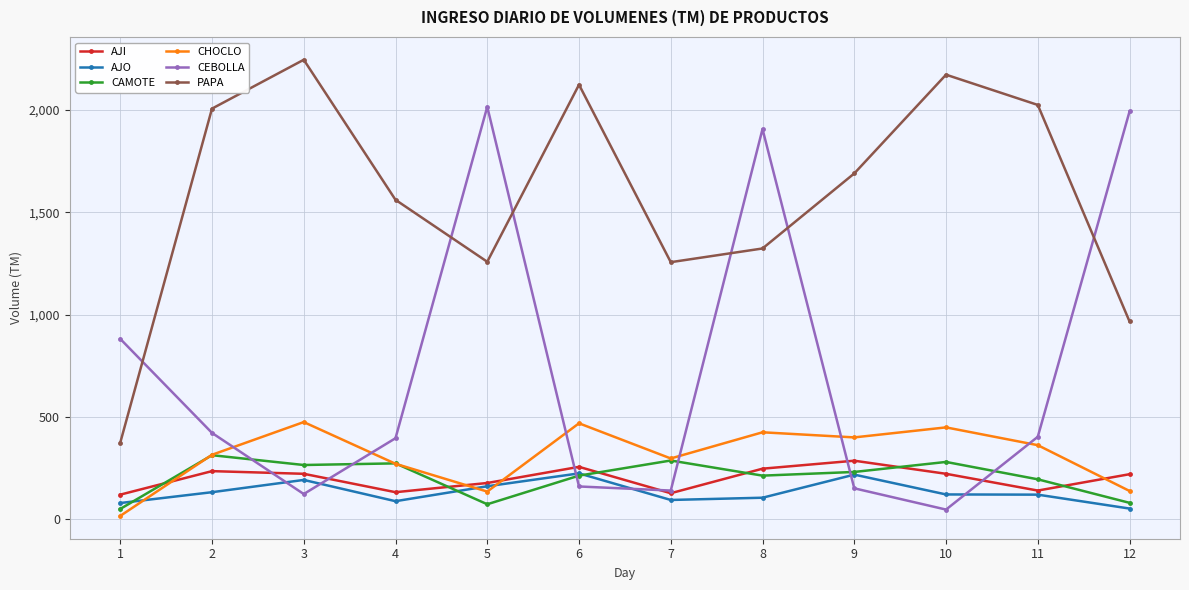

True or false: PAPA and AJI intersect in this chart.

False